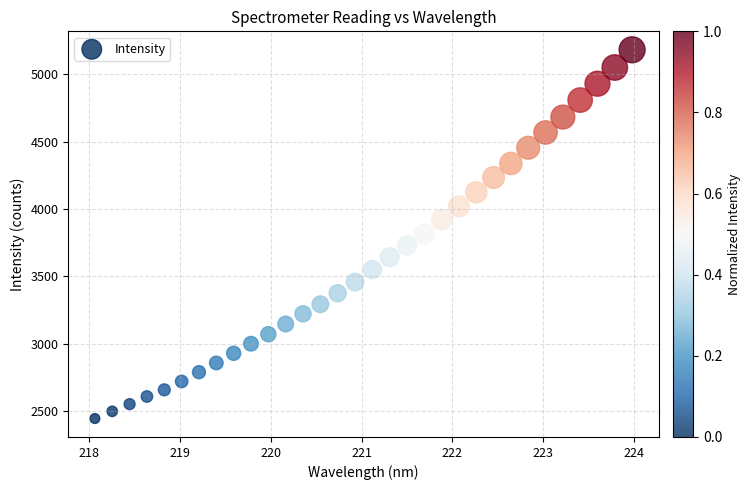

What is the range of X values (max minus min)?

5.9